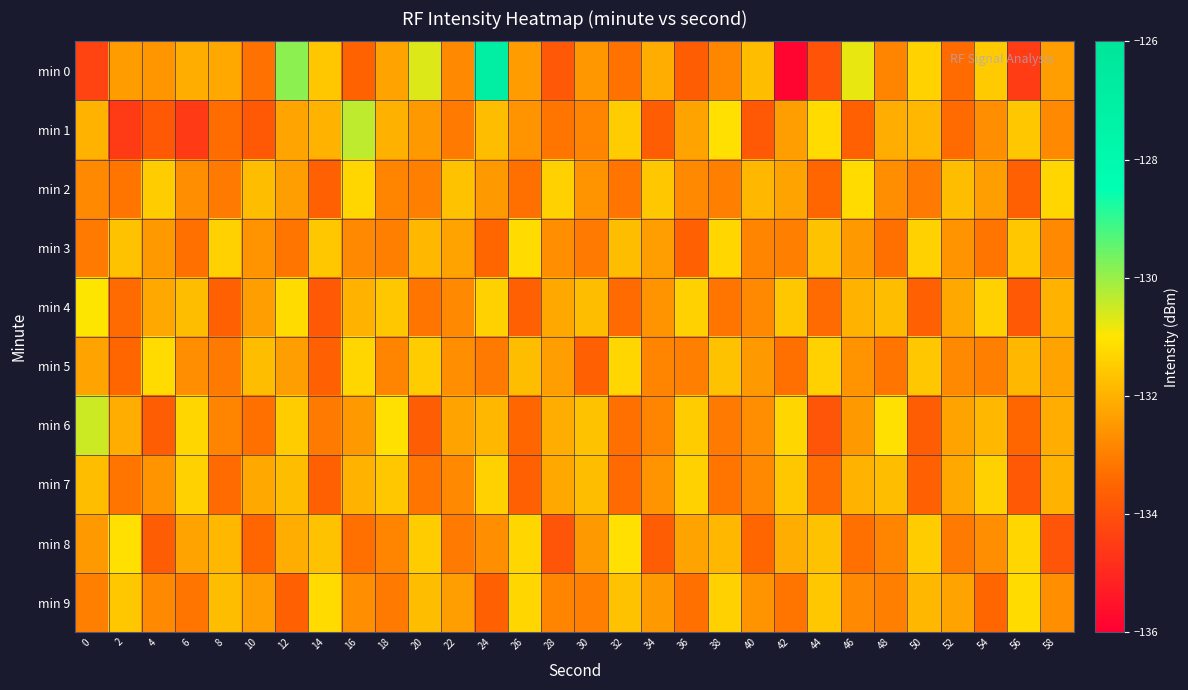

Reading right to left, extract all data points from this chart.

min 0: 58=-132.4	56=-134.5	54=-131.5	52=-133.4	50=-131.4	48=-132.9	46=-130.8	44=-133.9	42=-135.9	40=-131.8	38=-132.9	36=-133.7	34=-132.1	32=-133.3	30=-132.5	28=-133.8	26=-132.4	24=-127.0	22=-132.8	20=-130.7	18=-132.3	16=-133.6	14=-131.6	12=-129.9	10=-133.3	8=-132.2	6=-132.1	4=-132.5	2=-132.4	0=-134.3
min 1: 58=-132.8	56=-131.6	54=-132.7	52=-133.4	50=-131.9	48=-132.1	46=-133.6	44=-131.2	42=-132.4	40=-133.8	38=-131.1	36=-132.3	34=-133.7	32=-131.5	30=-132.9	28=-133.2	26=-132.6	24=-131.8	22=-133.1	20=-132.5	18=-132.0	16=-130.4	14=-132.0	12=-132.3	10=-133.8	8=-133.3	6=-134.6	4=-133.8	2=-134.5	0=-132.0
min 2: 58=-131.3	56=-133.6	54=-132.4	52=-131.8	50=-133.1	48=-132.7	46=-131.2	44=-133.5	42=-132.3	40=-131.9	38=-133.0	36=-132.8	34=-131.6	32=-133.2	30=-132.6	28=-131.4	26=-133.3	24=-132.5	22=-131.7	20=-133.0	18=-132.9	16=-131.3	14=-133.6	12=-132.4	10=-131.8	8=-133.1	6=-132.7	4=-131.5	2=-133.2	0=-132.8
min 3: 58=-132.8	56=-131.6	54=-133.2	52=-132.6	50=-131.4	48=-133.3	46=-132.5	44=-131.7	42=-133.0	40=-132.9	38=-131.3	36=-133.6	34=-132.4	32=-131.8	30=-133.1	28=-132.7	26=-131.2	24=-133.5	22=-132.3	20=-131.9	18=-133.0	16=-132.8	14=-131.6	12=-133.2	10=-132.6	8=-131.4	6=-133.3	4=-132.5	2=-131.7	0=-133.1
min 4: 58=-132.0	56=-133.8	54=-131.4	52=-132.2	50=-133.6	48=-131.8	46=-132.0	44=-133.4	42=-131.6	40=-132.8	38=-133.2	36=-131.4	34=-132.6	32=-133.4	30=-131.8	28=-132.2	26=-133.6	24=-131.4	22=-132.8	20=-133.2	18=-131.6	16=-132.0	14=-133.8	12=-131.2	10=-132.4	8=-133.6	6=-131.8	4=-132.2	2=-133.4	0=-131.0
min 5: 58=-132.3	56=-131.9	54=-133.0	52=-132.8	50=-131.6	48=-133.2	46=-132.6	44=-131.4	42=-133.3	40=-132.5	38=-131.7	36=-133.0	34=-132.9	32=-131.3	30=-133.6	28=-132.4	26=-131.8	24=-133.1	22=-132.7	20=-131.5	18=-132.9	16=-131.3	14=-133.6	12=-132.4	10=-131.8	8=-133.1	6=-132.7	4=-131.2	2=-133.5	0=-132.3
min 6: 58=-132.1	56=-133.5	54=-131.9	52=-132.3	50=-133.7	48=-131.1	46=-132.5	44=-133.9	42=-131.3	40=-132.7	38=-133.1	36=-131.5	34=-132.9	32=-133.3	30=-131.7	28=-132.1	26=-133.5	24=-131.9	22=-132.3	20=-133.7	18=-131.1	16=-132.5	14=-133.1	12=-131.5	10=-133.3	8=-132.9	6=-131.3	4=-133.7	2=-132.1	0=-130.5
min 7: 58=-132.0	56=-133.8	54=-131.4	52=-132.2	50=-133.6	48=-131.8	46=-132.0	44=-133.4	42=-131.6	40=-132.8	38=-133.2	36=-131.4	34=-132.6	32=-133.4	30=-131.8	28=-132.2	26=-133.6	24=-131.4	22=-132.8	20=-133.2	18=-131.6	16=-132.0	14=-133.6	12=-131.8	10=-132.2	8=-133.4	6=-131.4	4=-132.6	2=-133.2	0=-131.8
min 8: 58=-133.9	56=-131.3	54=-132.7	52=-133.1	50=-131.5	48=-132.9	46=-133.3	44=-131.7	42=-132.1	40=-133.5	38=-131.9	36=-132.3	34=-133.7	32=-131.1	30=-132.5	28=-133.9	26=-131.3	24=-132.7	22=-133.1	20=-131.5	18=-132.9	16=-133.3	14=-131.7	12=-132.1	10=-133.5	8=-131.9	6=-132.3	4=-133.7	2=-131.1	0=-132.5
min 9: 58=-132.7	56=-131.2	54=-133.5	52=-132.3	50=-131.9	48=-133.0	46=-132.8	44=-131.6	42=-133.2	40=-132.6	38=-131.4	36=-133.3	34=-132.5	32=-131.7	30=-133.0	28=-132.9	26=-131.3	24=-133.6	22=-132.4	20=-131.8	18=-133.1	16=-132.7	14=-131.2	12=-133.6	10=-132.4	8=-131.8	6=-133.2	4=-132.8	2=-131.6	0=-133.0